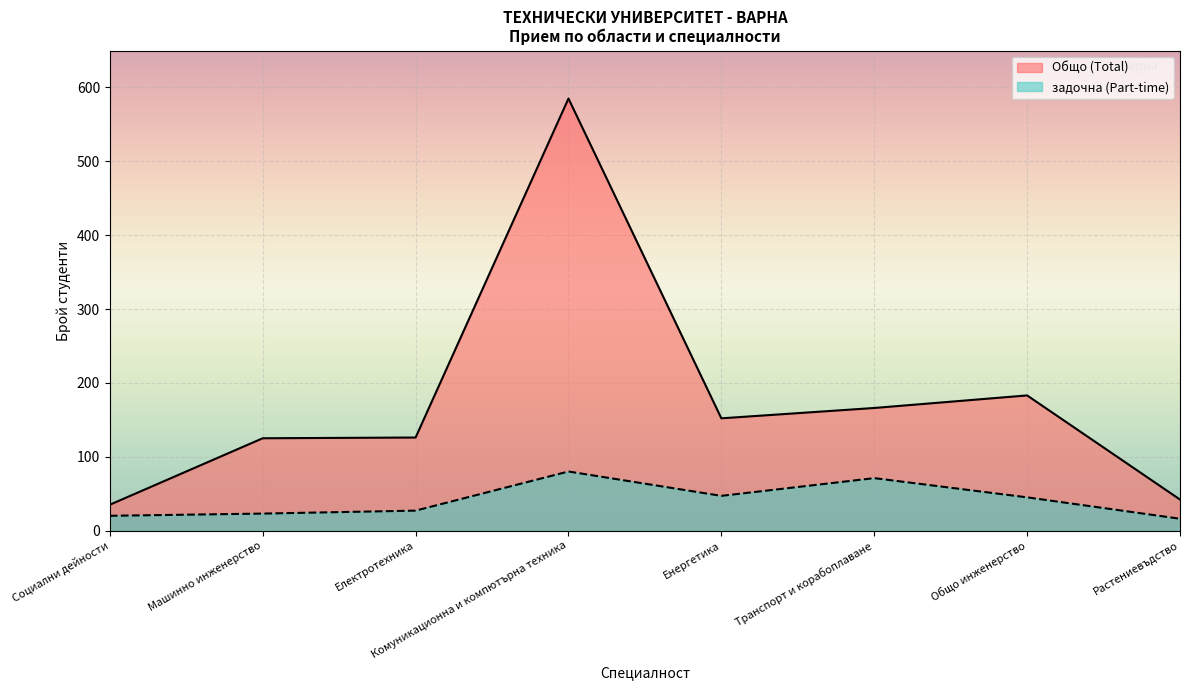

Reading left to right, extract all data points from this chart.

Общо (Total): Социални дейности=35	Машинно инженерство=125	Електротехника=126	Комуникационна и компютърна техника=585	Енергетика=152	Транспорт и корабоплаване=166	Общо инженерство=183	Растениевъдство=42
задочна (Part-time): Социални дейности=20	Машинно инженерство=23	Електротехника=27	Комуникационна и компютърна техника=80	Енергетика=47	Транспорт и корабоплаване=71	Общо инженерство=45	Растениевъдство=16